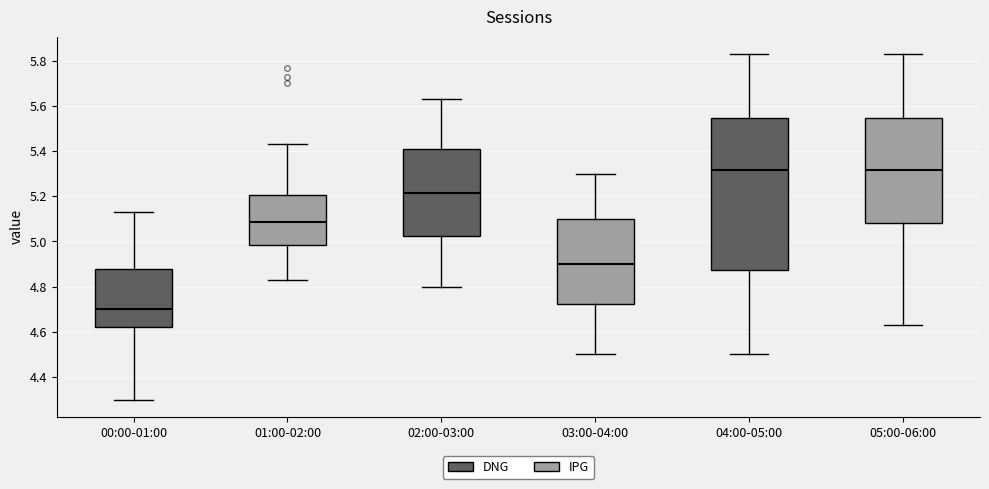

Which box is the tallest, from its lower edge to its upper edge?

04:00-05:00